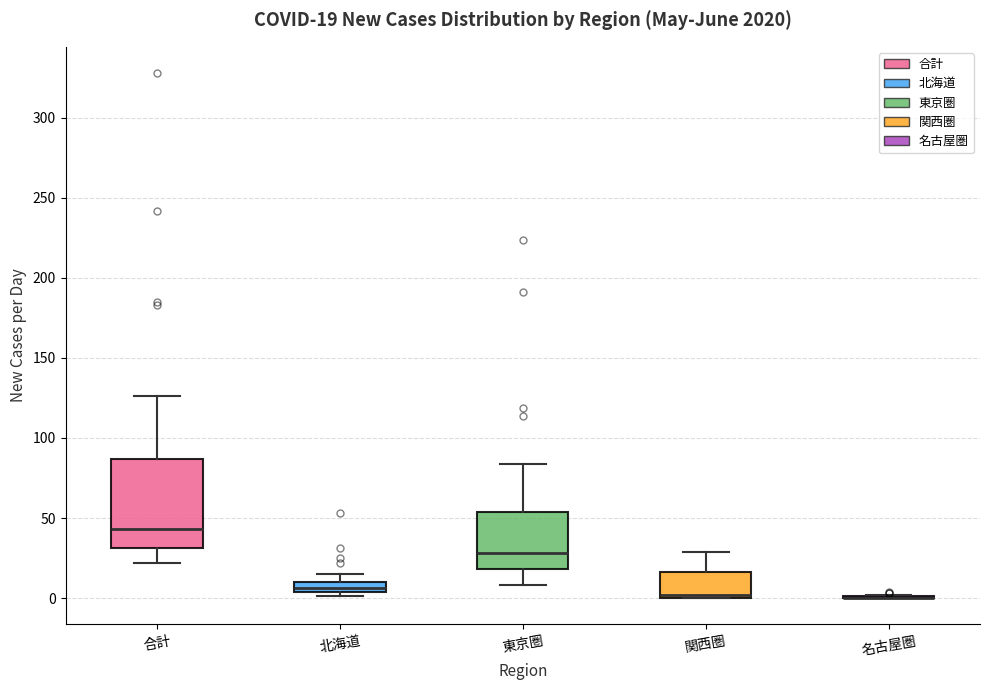

Which box is the tallest, from its lower edge to its upper edge?

合計